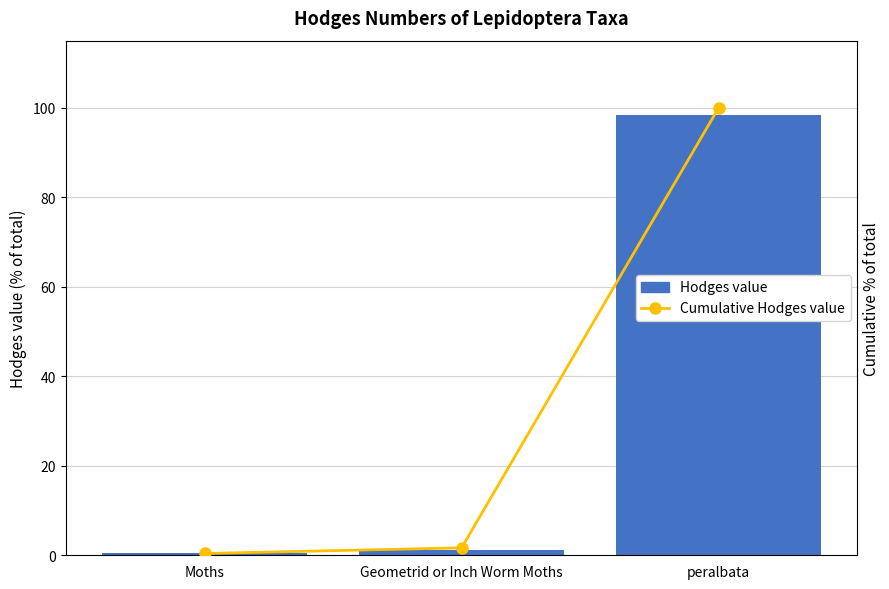

List the series in order of their overall mean, lowest first.

Hodges value, Cumulative Hodges value